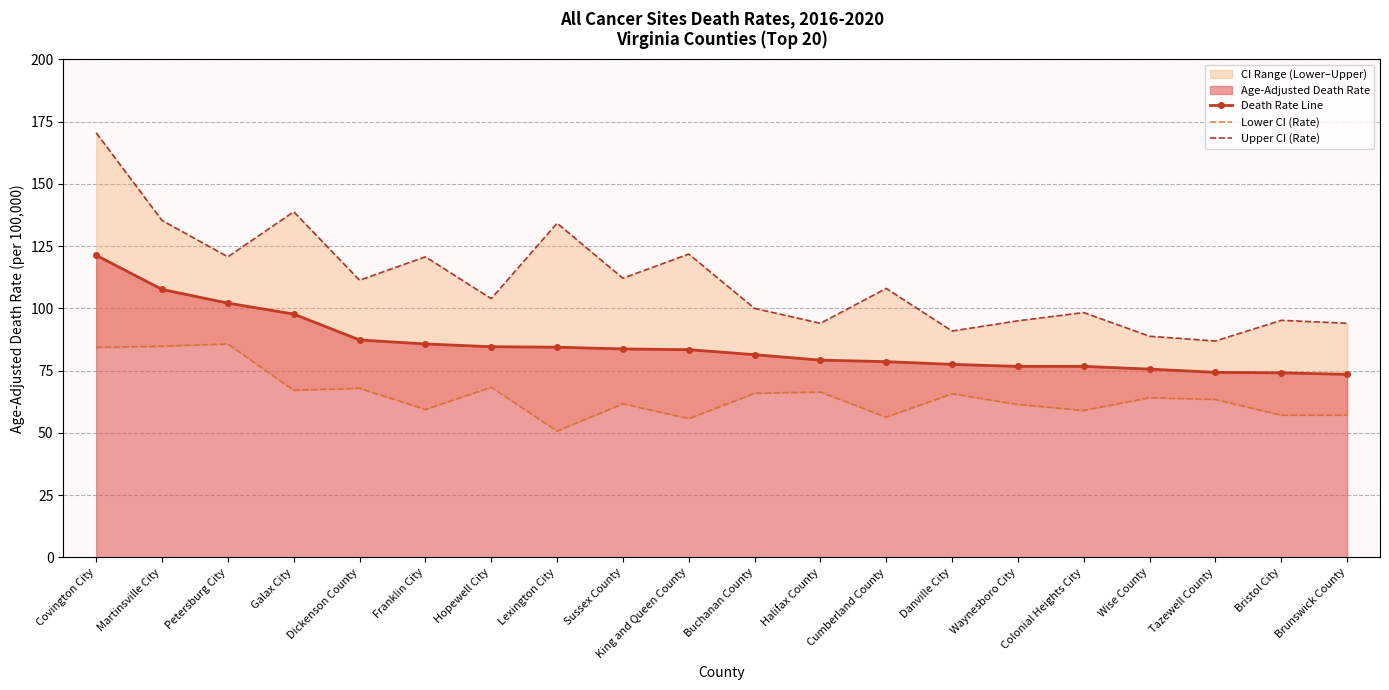

What is the difference between the maximum and second lowest values in the Upper CI (Rate) series?

81.7